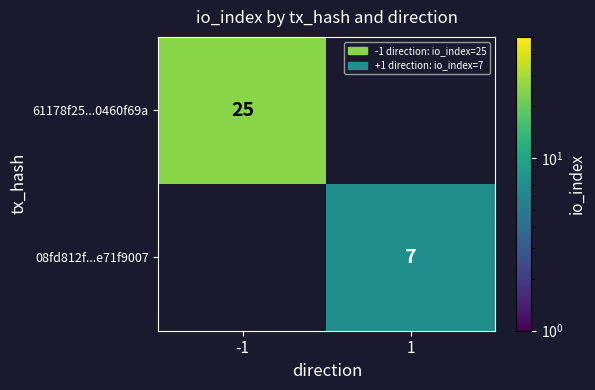

Is it true that 08fd812f...e71f9007 equals 7 at 1?

True